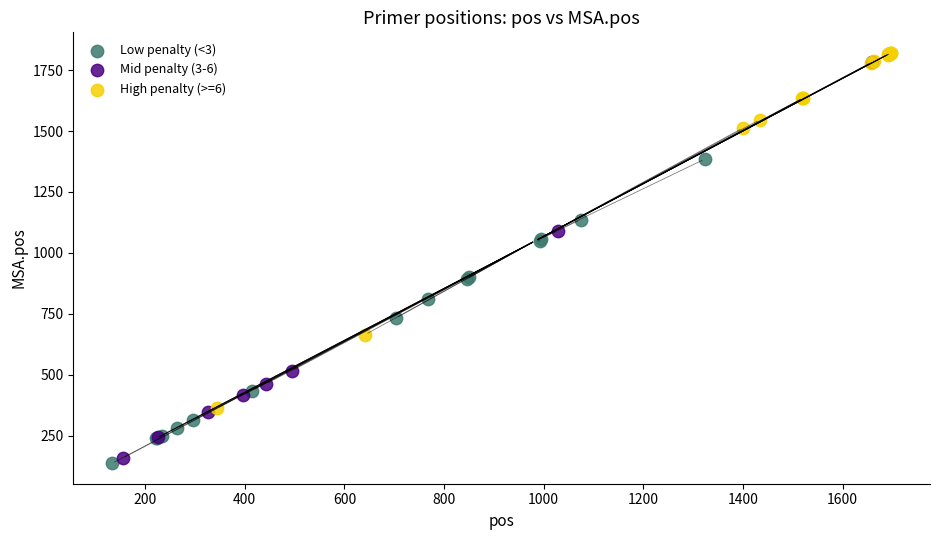

Which series has the widest spread of Y values?

Mid penalty (3-6)